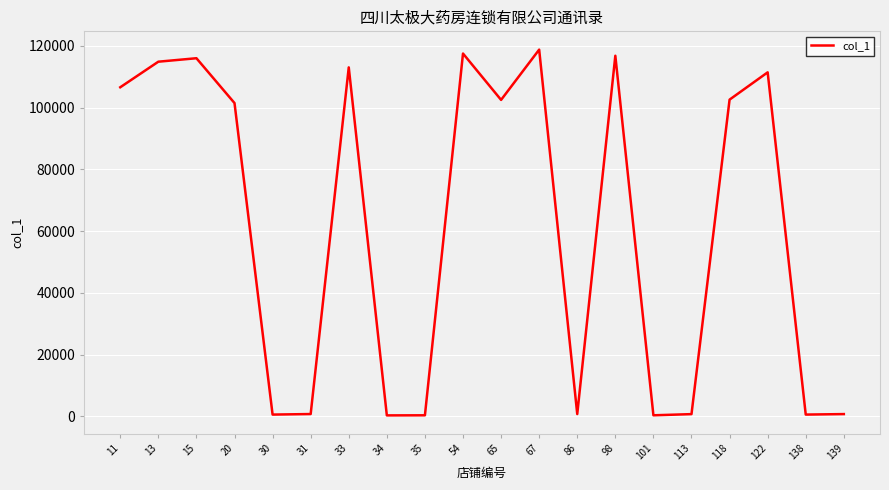

Approximately how many times larger is the value at 138 compared to 31?

0.8